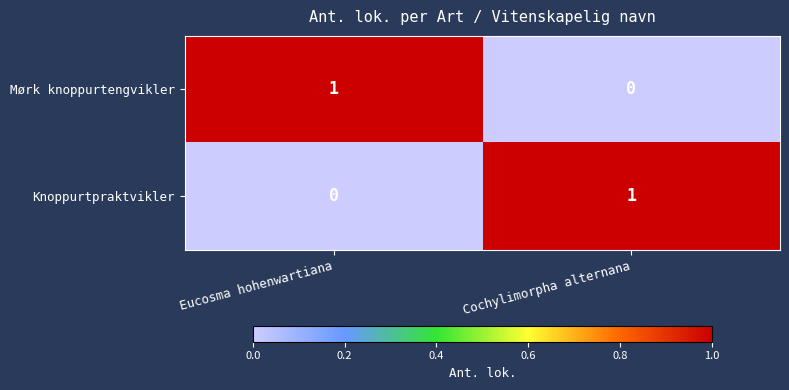

At which label does Knoppurtpraktvikler reach its minimum?

Eucosma hohenwartiana